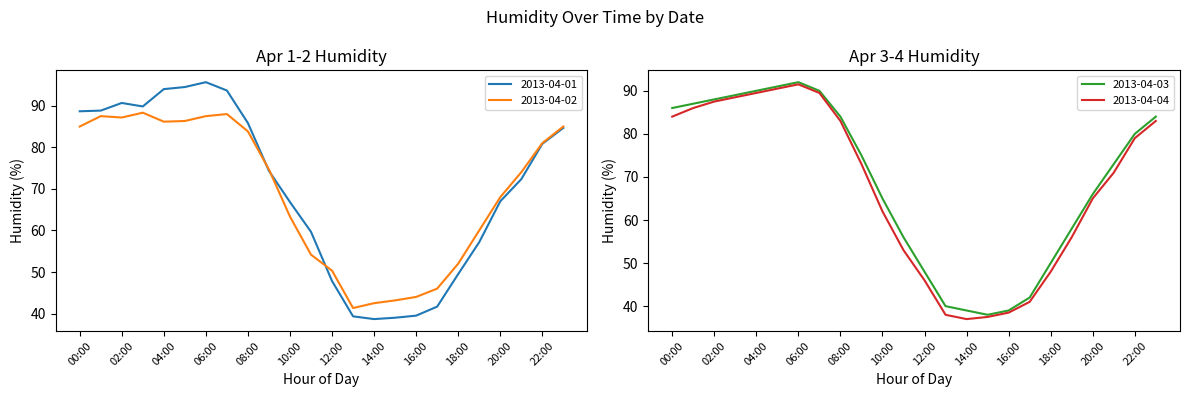

Reading right to left, what are all the values shown in this chart?

2013-04-01: 84.7	80.8	72.3	67.0	57.2	49.5	41.7	39.5	39.0	38.7	39.3	47.8	59.7	66.8	74.3	85.8	93.7	95.7	94.5	94.0	89.8	90.7	88.8	88.7
2013-04-02: 85.0	81.0	74.0	68.0	60.0	52.0	46.0	44.0	43.2	42.5	41.3	50.3	54.2	63.3	74.7	83.8	88.0	87.5	86.3	86.2	88.3	87.2	87.5	85.0
2013-04-03: 84.0	80.0	73.0	66.0	58.0	50.0	42.0	39.0	38.0	39.0	40.0	48.0	56.0	65.0	75.0	84.0	90.0	92.0	91.0	90.0	89.0	88.0	87.0	86.0
2013-04-04: 83.0	79.0	71.0	65.0	56.0	48.0	41.0	38.5	37.5	37.0	38.0	46.0	53.0	62.0	73.0	83.0	89.5	91.5	90.5	89.5	88.5	87.5	86.0	84.0